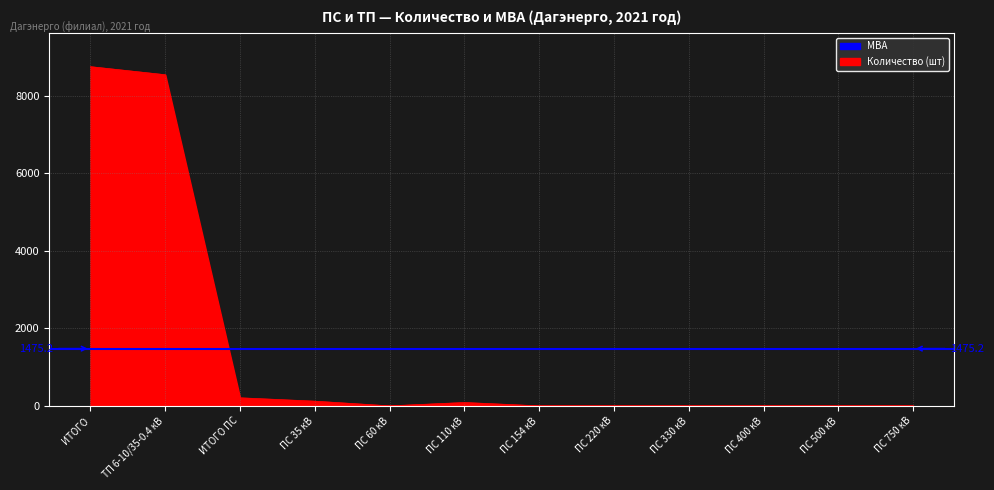

How many data points does each series have?

12